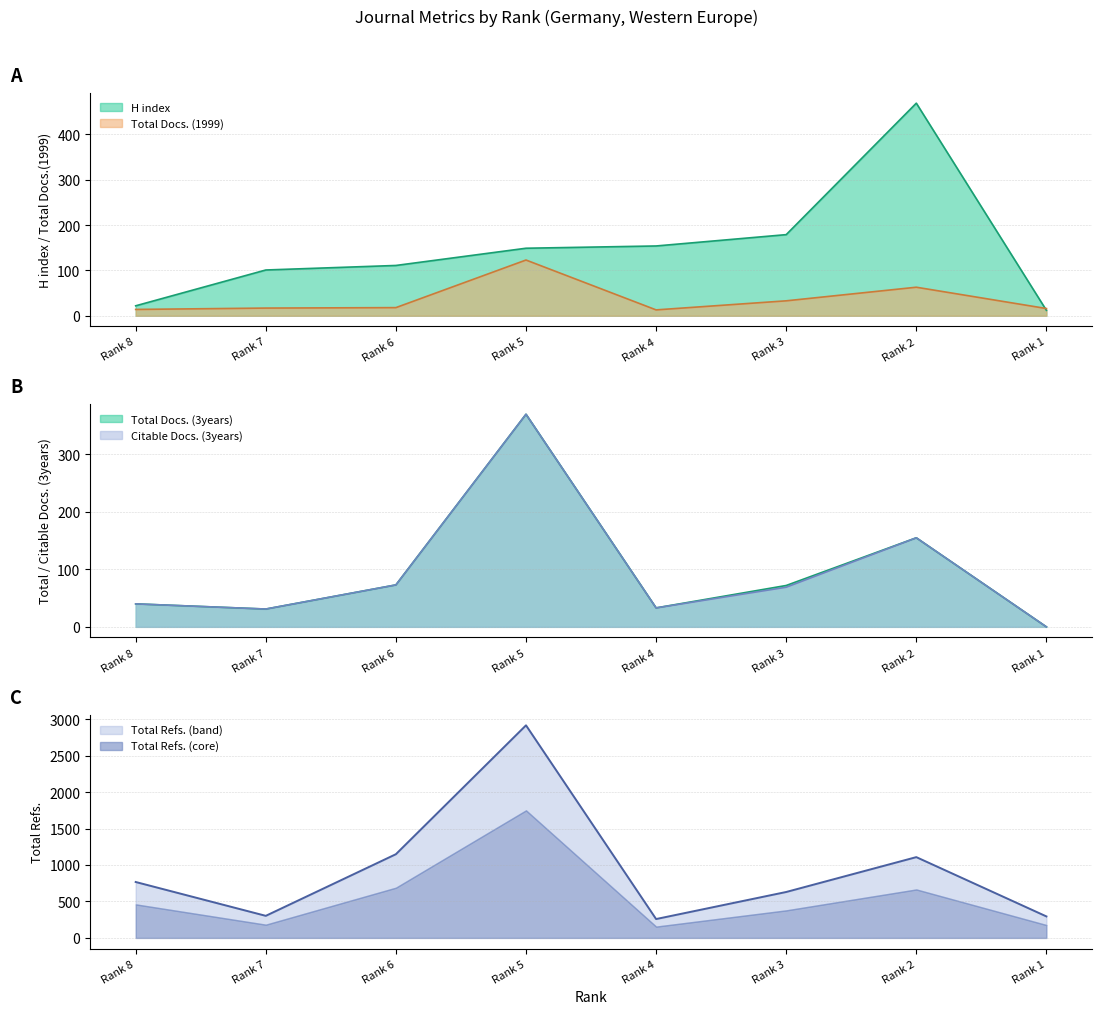

How many intersections are there between Total Docs. (1999) and Total Docs. (3years)?

1